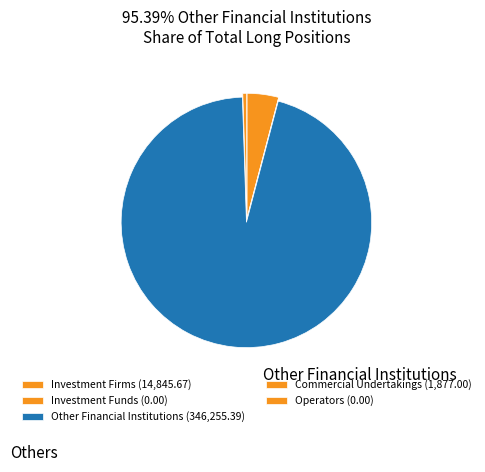

Rank the categories by value from highest to lowest.

Other Financial Institutions Long, Investment Firms Long, Commercial Undertakings Long, Investment Funds Long, Operators Long